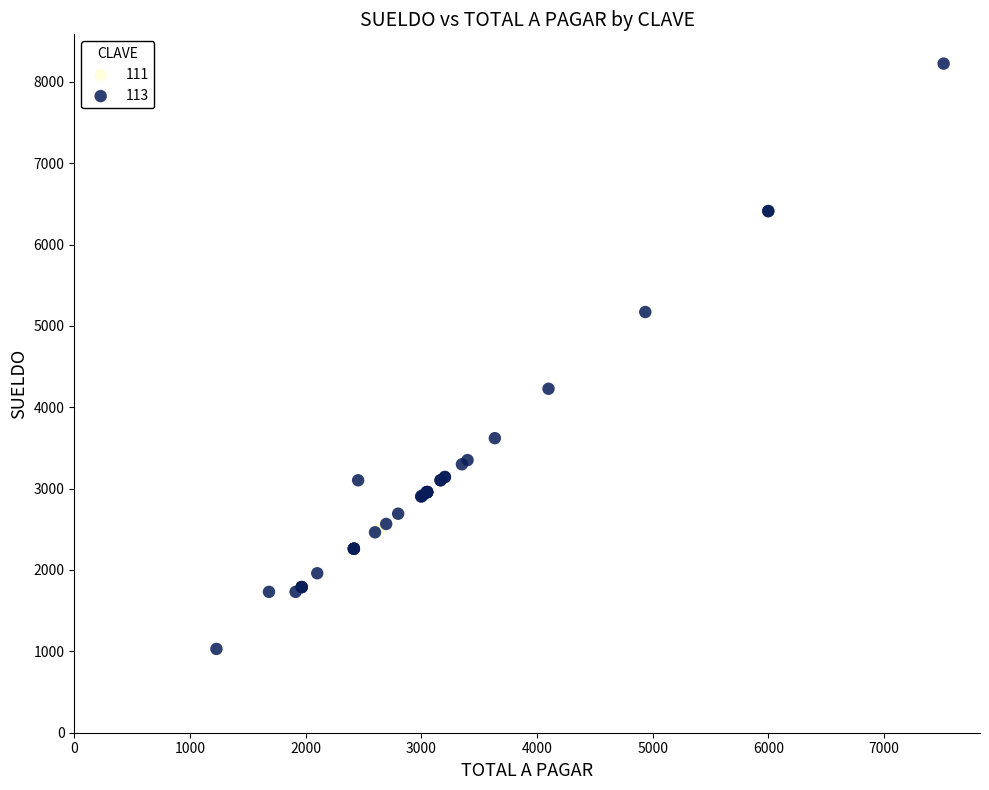

Which series contains the highest Y value?

113